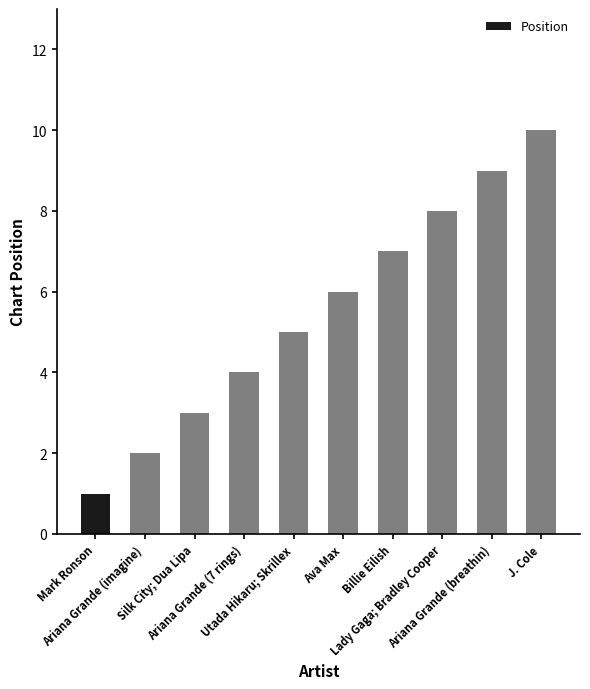

At which category does the chart reach its peak across all series?

J. Cole